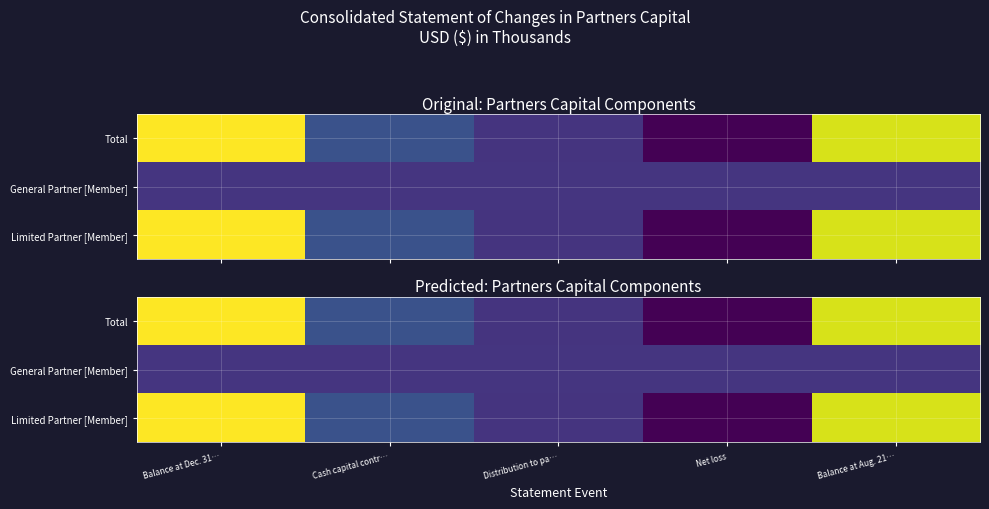

What is the total value across all series at Balance at Aug. 21…?

818713.8